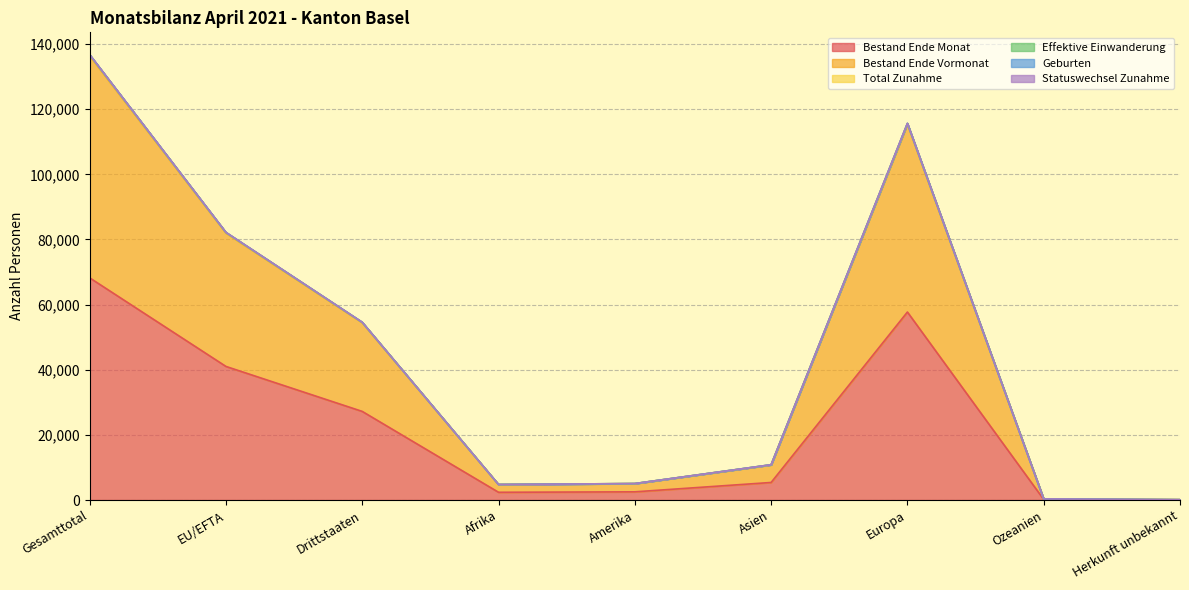

What is the maximum value shown in the chart?

136774